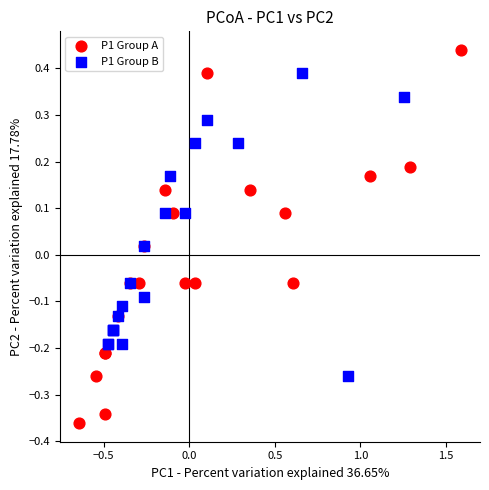

Which series has the widest spread of Y values?

P1 Group A